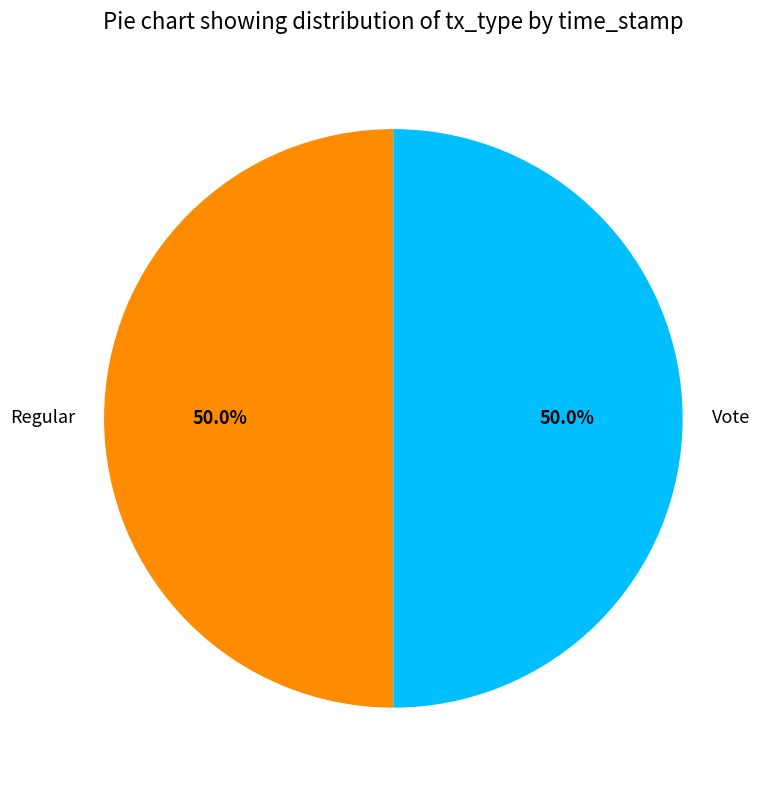

To the nearest percent, what percentage of the pie is Vote?

50%